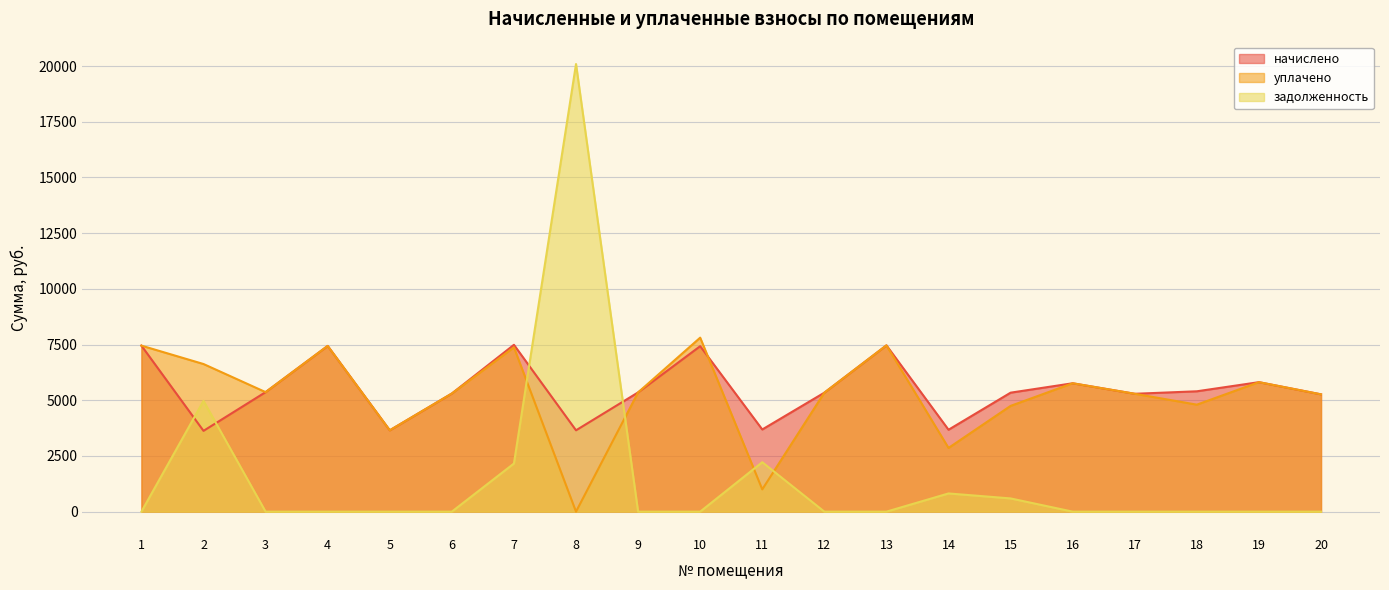

Which series has the widest spread of values?

задолженность